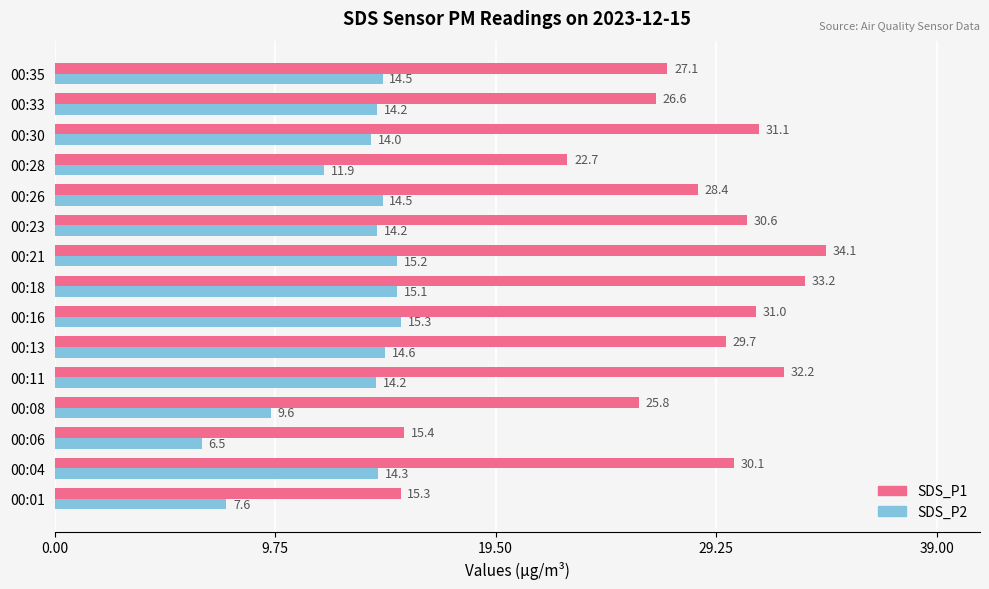

What is the difference between the SDS_P1 values at 00:28 and 00:33?

3.9